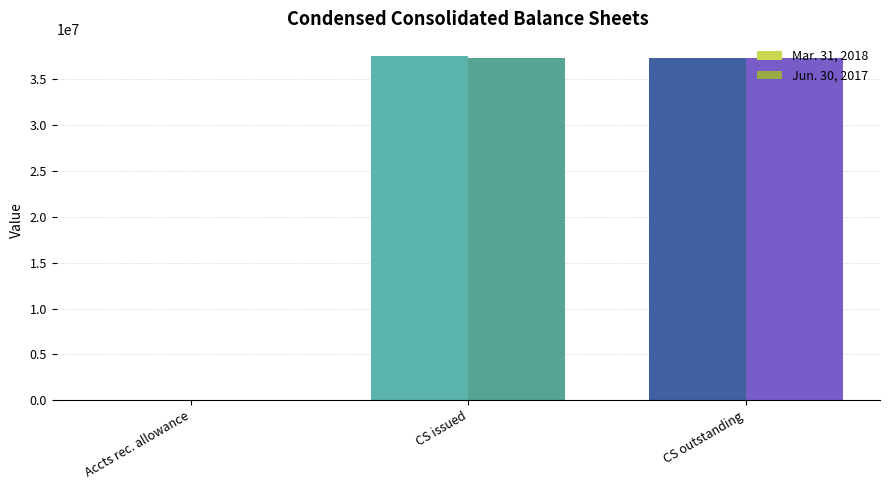

What is the total value across all series at CS outstanding?

74666030